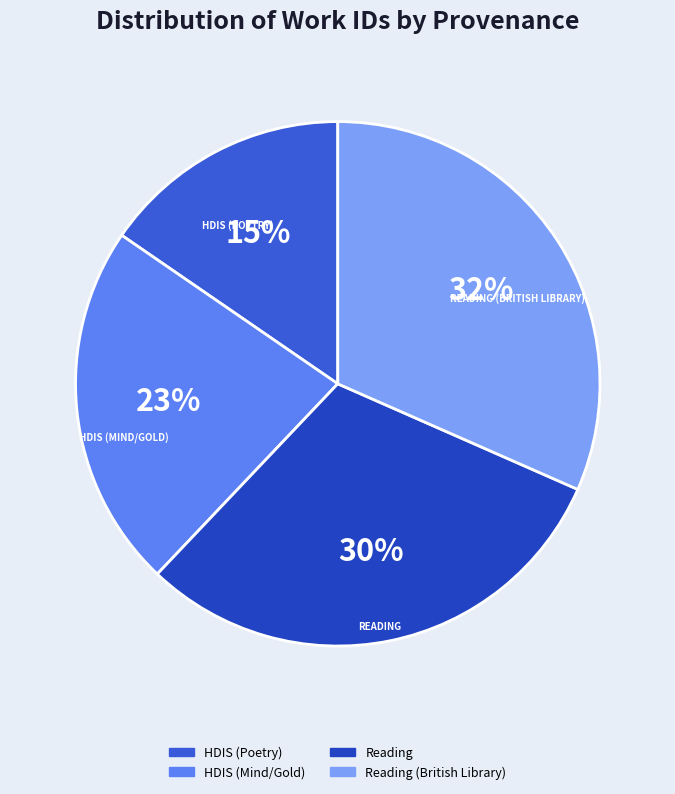

What is the largest slice in the pie chart?

Reading (British Library)